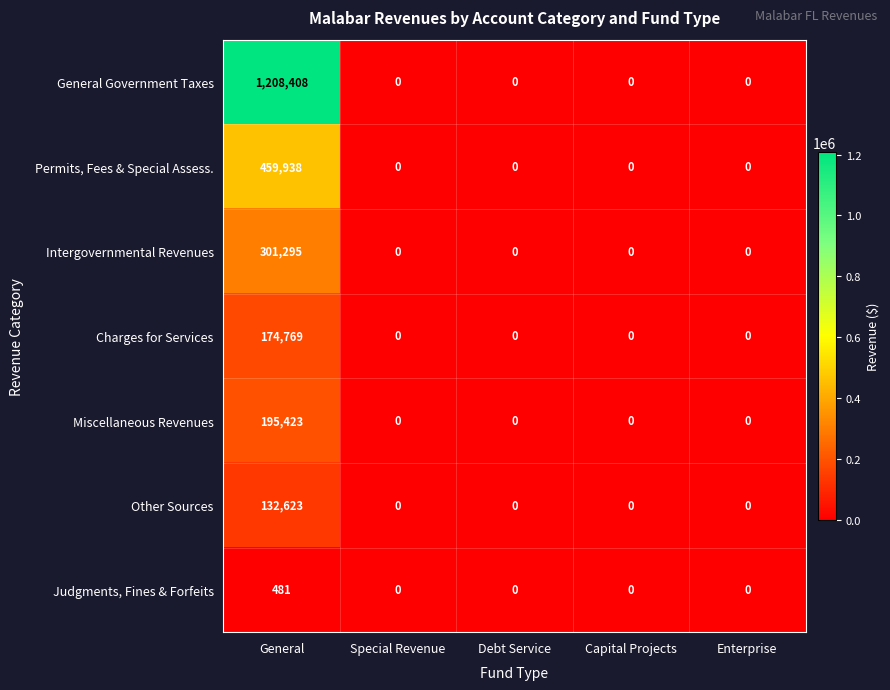

Is it true that Charges for Services equals 0 at Special Revenue?

True